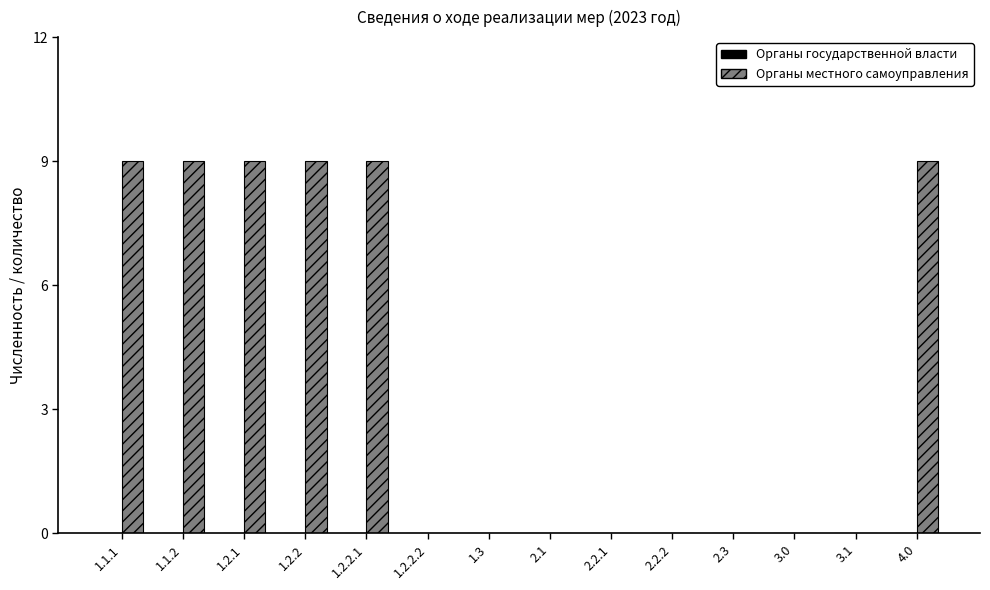

Which has a higher value, 1.2.2.2 or 1.2.2.1?

1.2.2.1